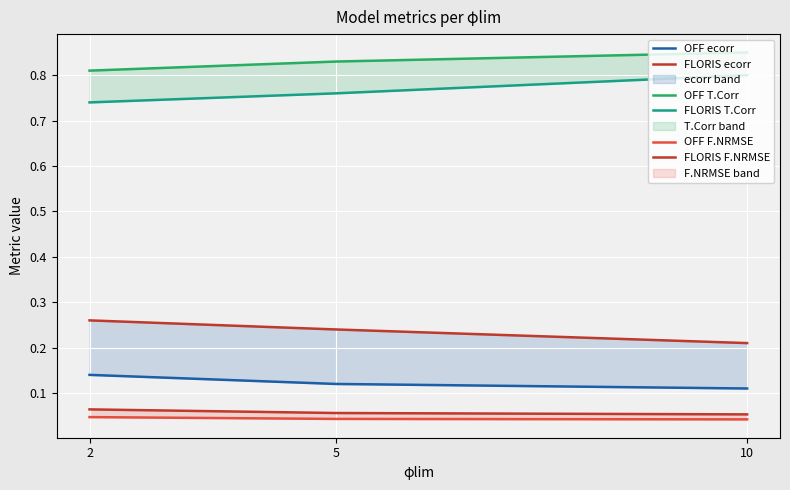

What is the spread (max minus min) of values at 10?

0.8